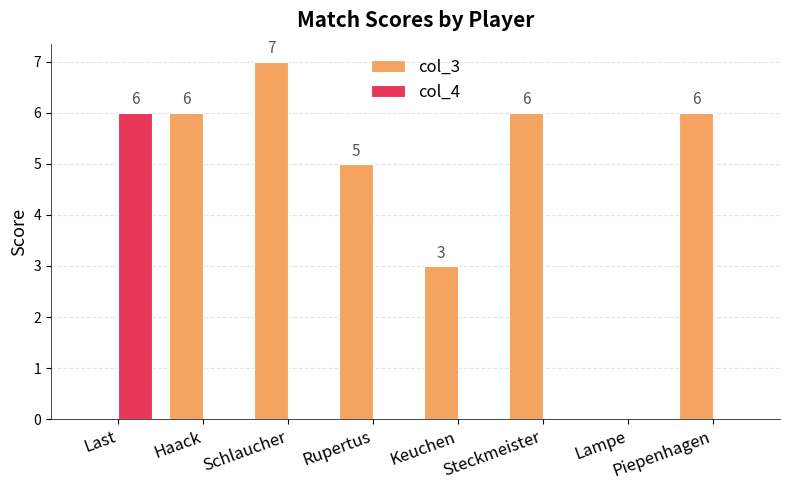

What are all the series names shown in the legend?

col_3, col_4